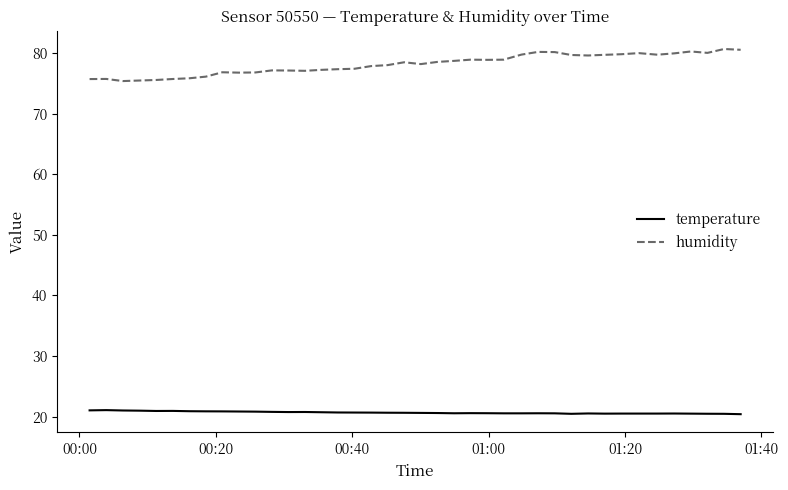

Rank the series by their maximum value, from highest to lowest.

humidity, temperature